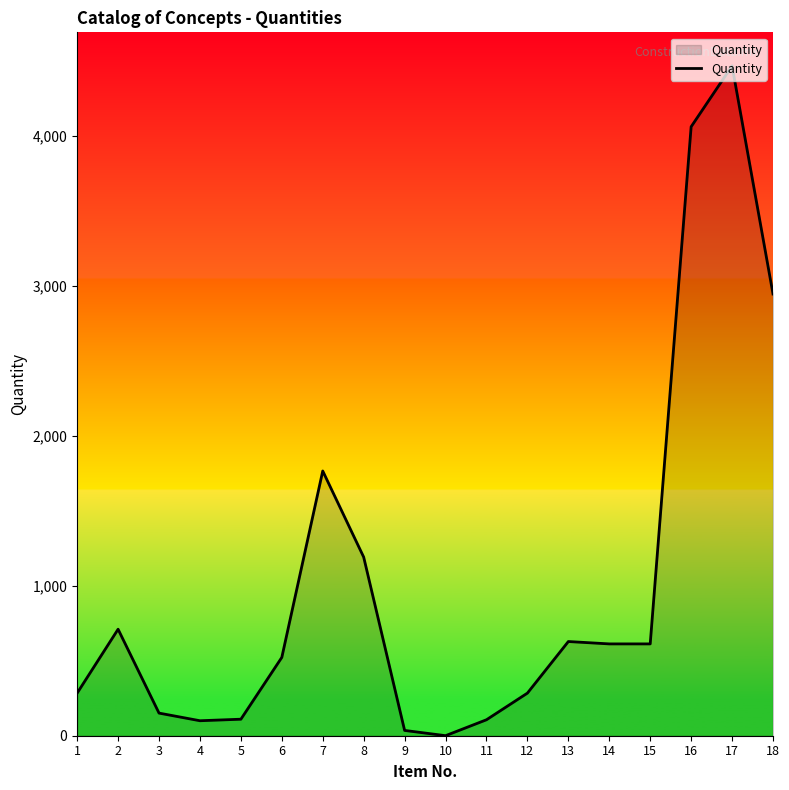

What is the greatest value displayed?

4465.7